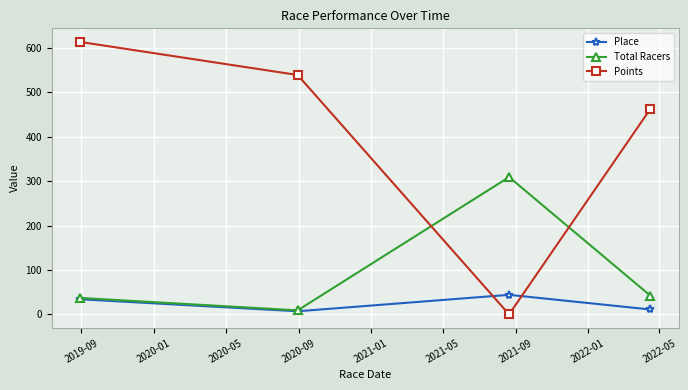

At how many categories does at least one series exceed 252?

4